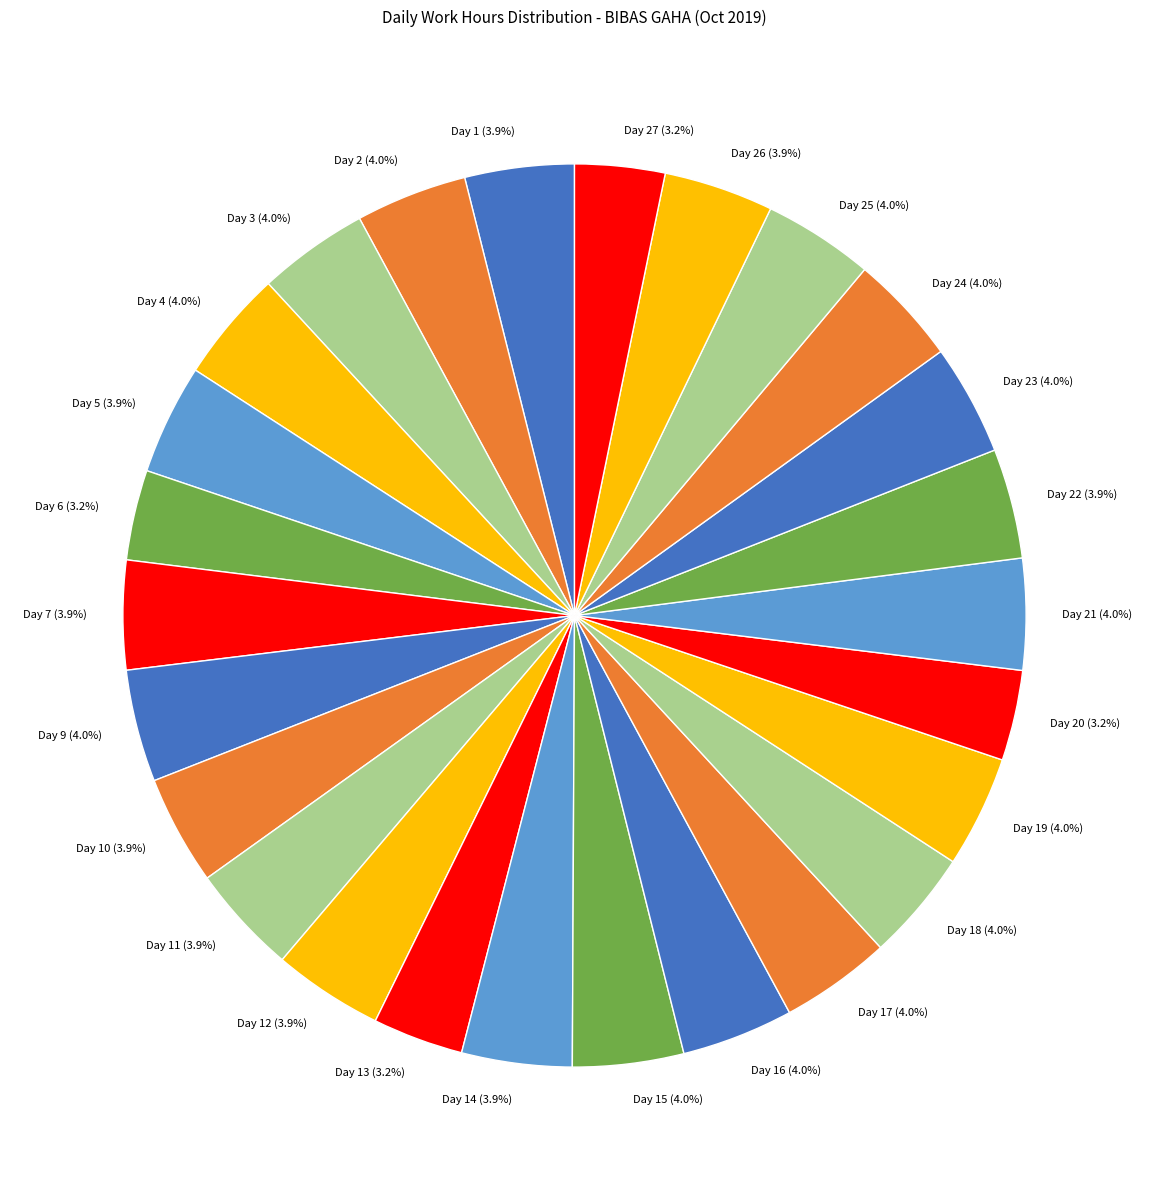

To the nearest percent, what is the average slice percentage?

4%